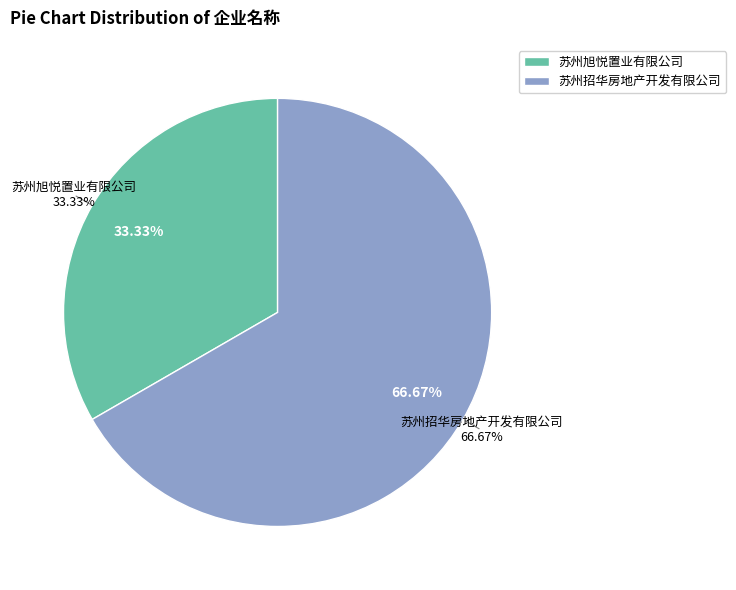

Does any single category account for the majority?

Yes